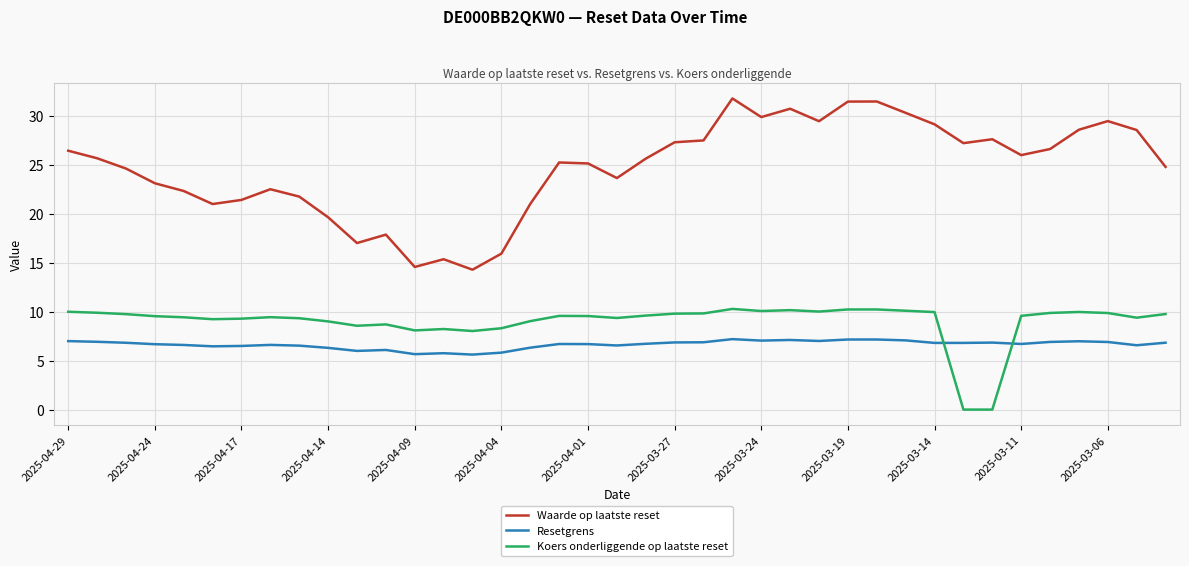

How many times do Koers onderliggende op laatste reset and Resetgrens cross each other?

2